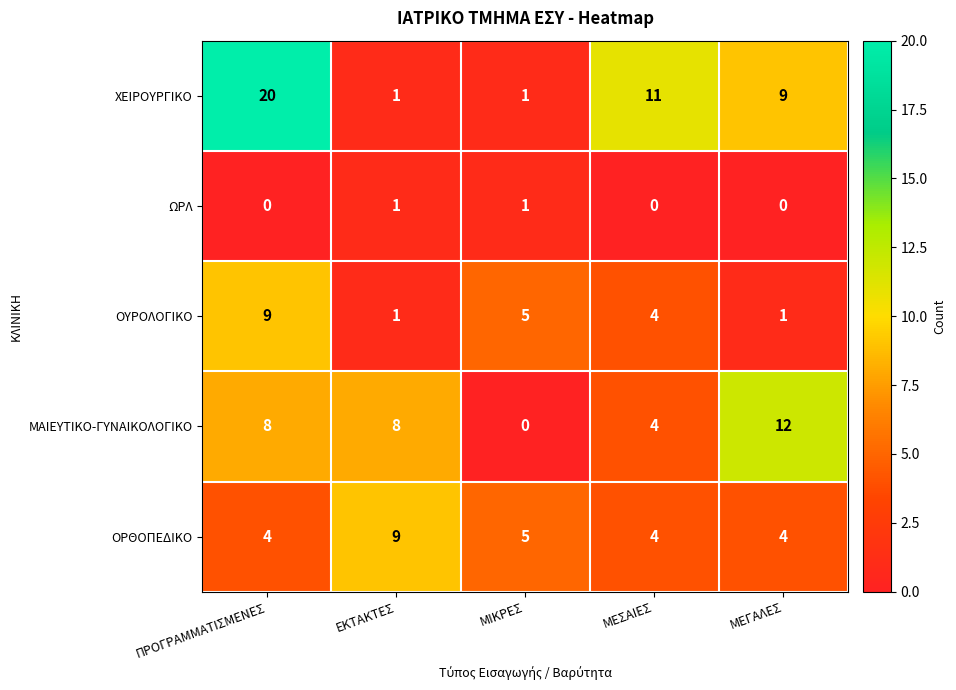

The value of ΟΡΘΟΠΕΔΙΚΟ at ΜΕΣΑΙΕΣ is 6. True or false?

False